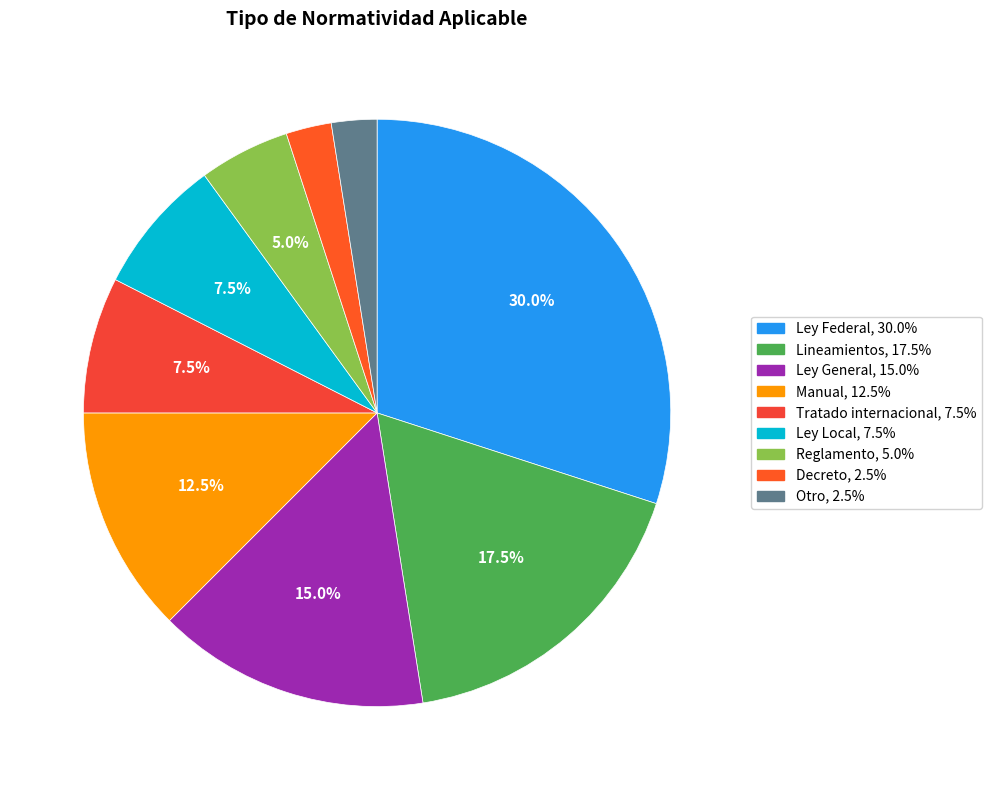

Do Ley Local and Ley Federal together represent more than half of the pie?

No